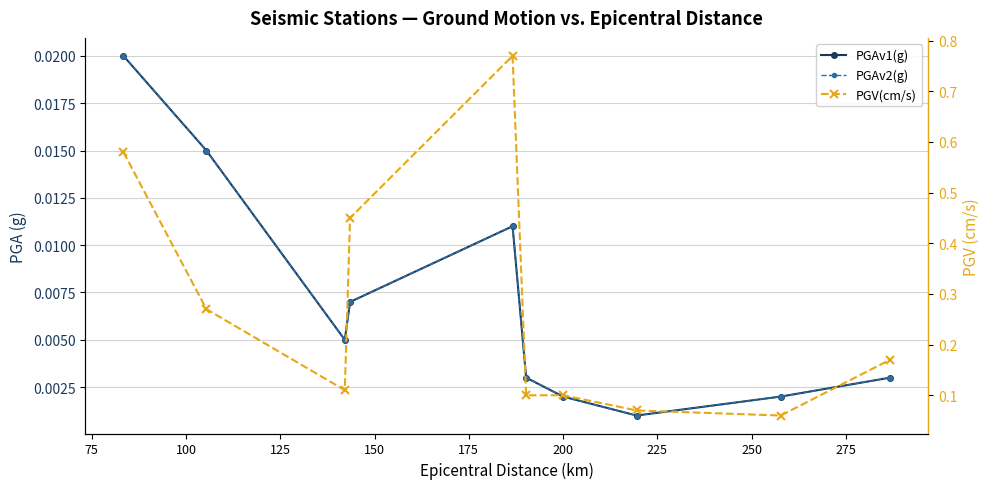

Rank the series by their maximum value, from lowest to highest.

PGAv1(g), PGAv2(g), PGV(cm/s)